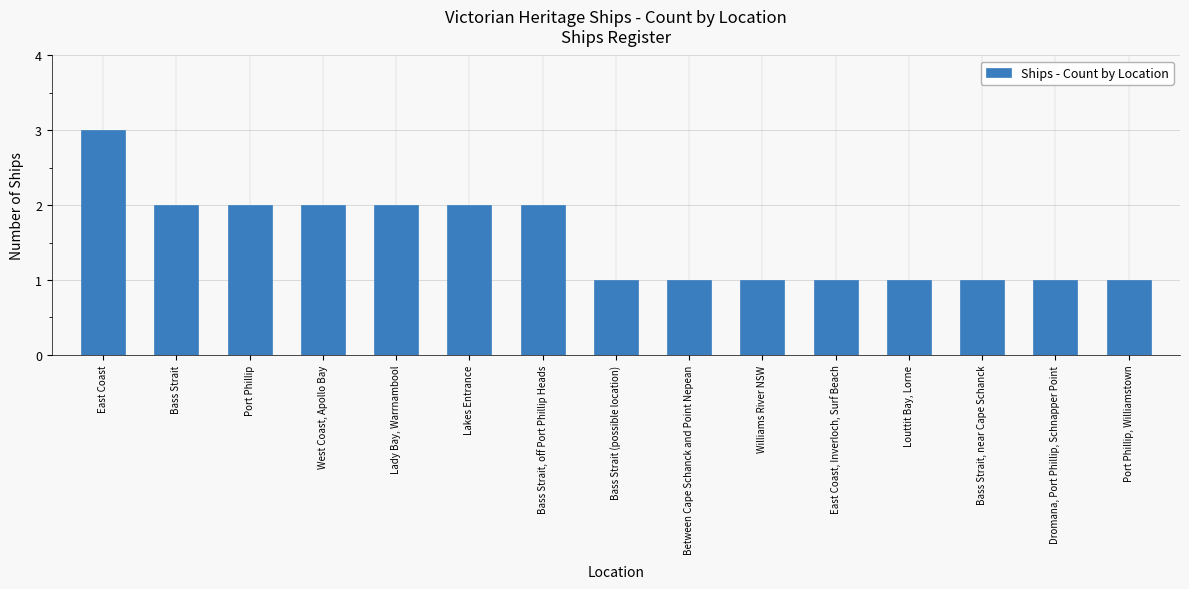

What is the ratio of the value at Louttit Bay, Lorne to the value at Bass Strait?

0.5